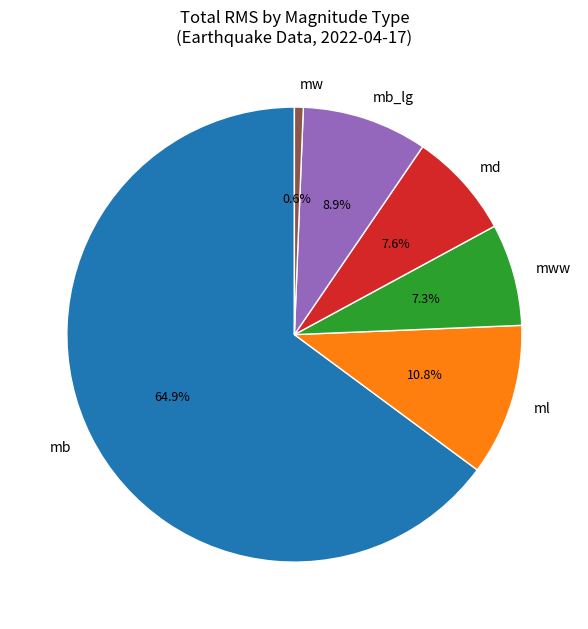

Which has a higher value, md or mb_lg?

mb_lg